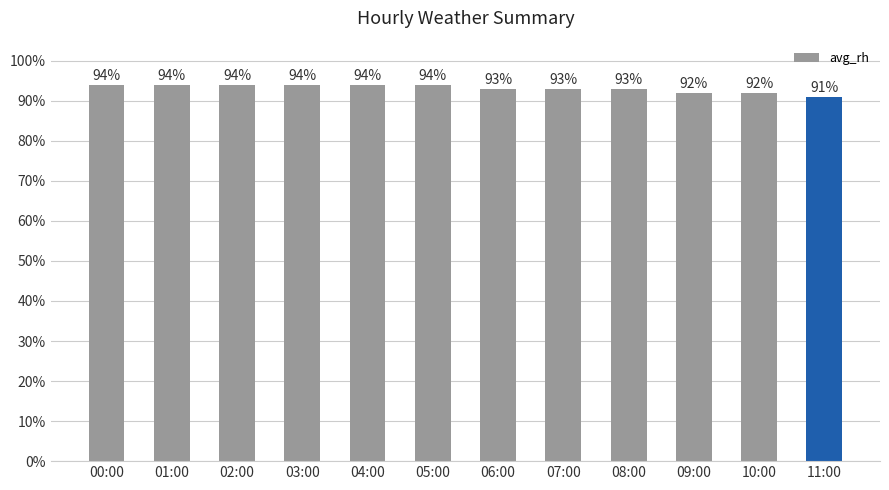

Between 06:00 and 02:00, which is larger?

02:00